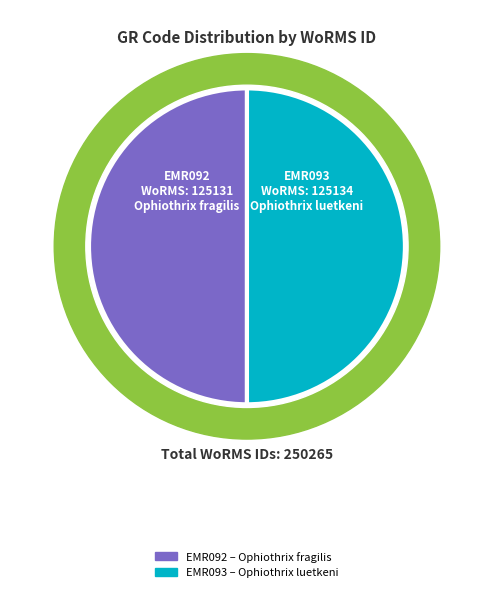

Does EMR092 represent more than half of the total?

No